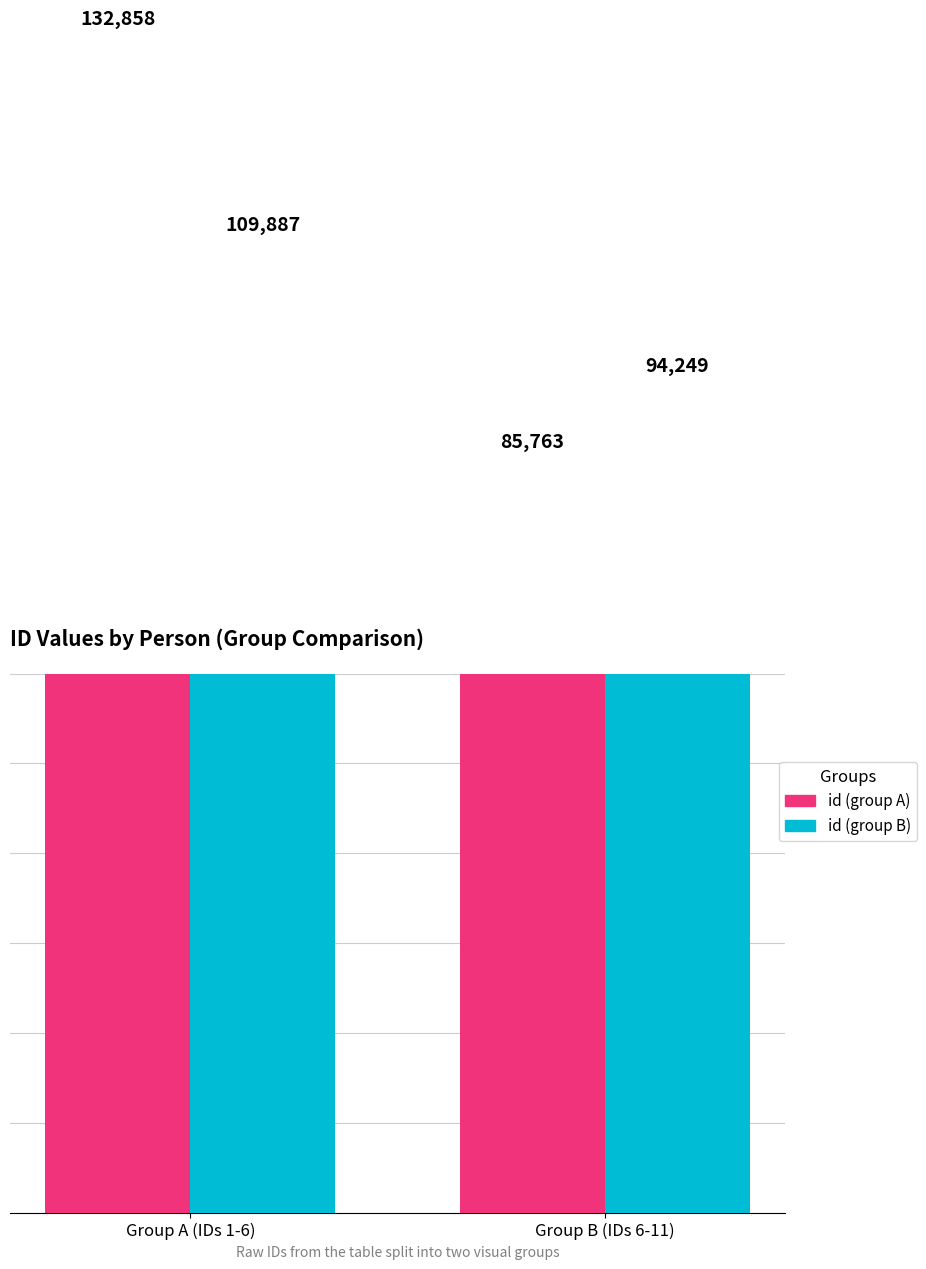

What is the value of the id (group B) bar at the 1st from the left?

109887